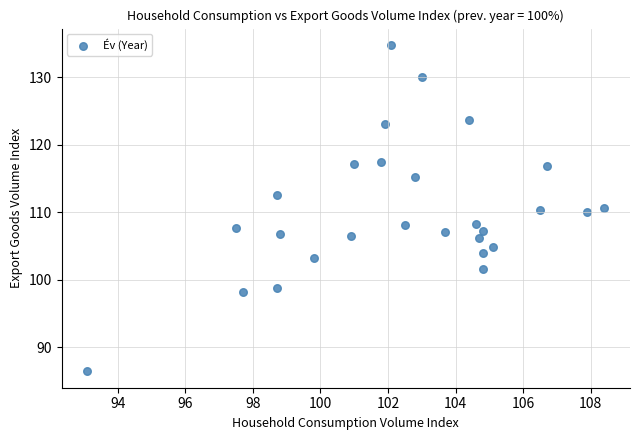

What is the range of Y values (max minus min)?

48.4